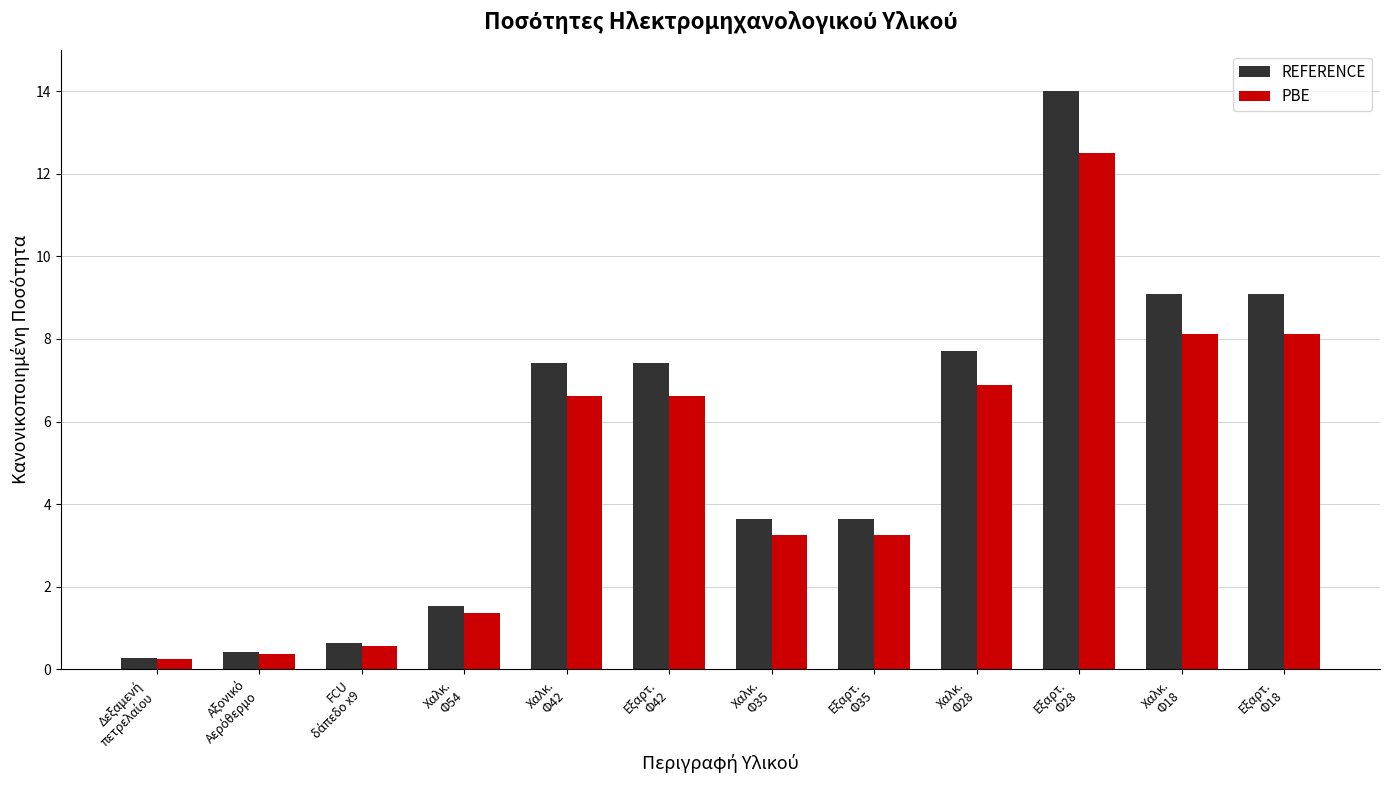

What is the label of the 5th bar from the right?

Εξαρτ.
Φ35